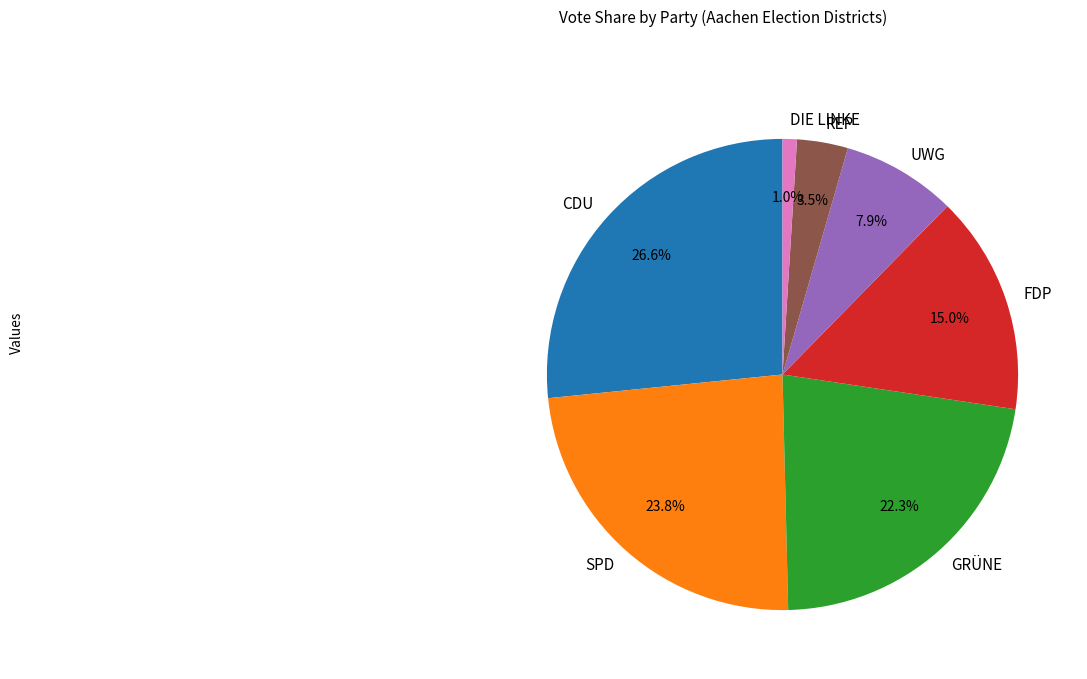

Does CDU account for over 50% of the chart?

No